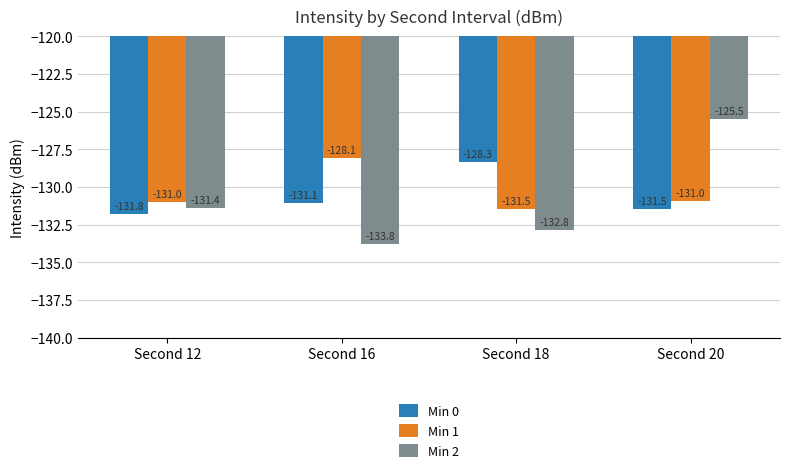

What is the sum of the Min 0 values at Second 12 and Second 18?

-260.1